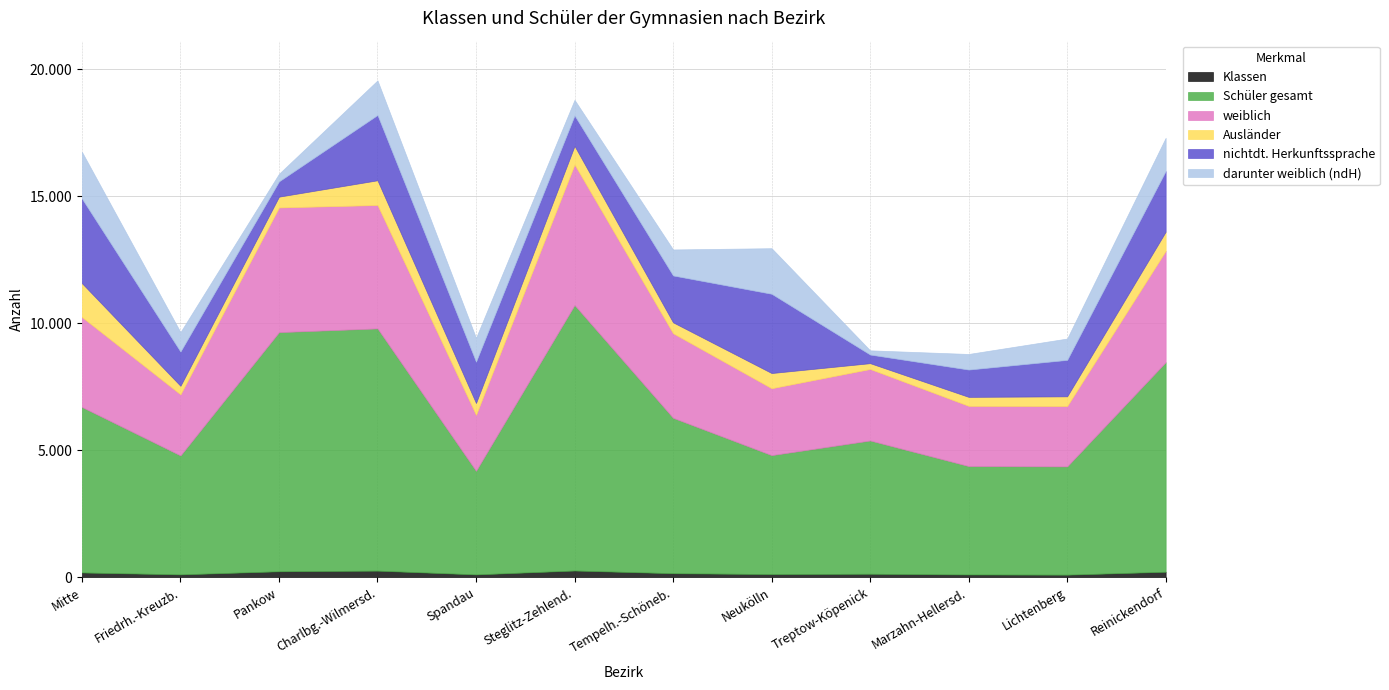

Reading right to left, transcribe all the data shown in this chart.

Klassen: Reinickendorf=214	Lichtenberg=99	Marzahn-Hellersd.=106	Treptow-Köpenick=134	Neukölln=122	Tempelh.-Schöneb.=156	Steglitz-Zehlend.=262	Spandau=109	Charlbg.-Wilmersd.=257	Pankow=232	Friedrh.-Kreuzb.=110	Mitte=185
Schüler gesamt: Reinickendorf=8254	Lichtenberg=4263	Marzahn-Hellersd.=4270	Treptow-Köpenick=5249	Neukölln=4684	Tempelh.-Schöneb.=6119	Steglitz-Zehlend.=10457	Spandau=4080	Charlbg.-Wilmersd.=9540	Pankow=9418	Friedrh.-Kreuzb.=4684	Mitte=6517
weiblich: Reinickendorf=4384	Lichtenberg=2379	Marzahn-Hellersd.=2371	Treptow-Köpenick=2816	Neukölln=2635	Tempelh.-Schöneb.=3331	Steglitz-Zehlend.=5535	Spandau=2205	Charlbg.-Wilmersd.=4860	Pankow=4911	Friedrh.-Kreuzb.=2407	Mitte=3544
Ausländer: Reinickendorf=754	Lichtenberg=381	Marzahn-Hellersd.=353	Treptow-Köpenick=229	Neukölln=598	Tempelh.-Schöneb.=430	Steglitz-Zehlend.=732	Spandau=466	Charlbg.-Wilmersd.=974	Pankow=425	Friedrh.-Kreuzb.=335	Mitte=1333
nichtdt. Herkunftssprache: Reinickendorf=2390	Lichtenberg=1435	Marzahn-Hellersd.=1076	Treptow-Köpenick=339	Neukölln=3122	Tempelh.-Schöneb.=1846	Steglitz-Zehlend.=1199	Spandau=1627	Charlbg.-Wilmersd.=2571	Pankow=602	Friedrh.-Kreuzb.=1350	Mitte=3332
darunter weiblich (ndH): Reinickendorf=1307	Lichtenberg=841	Marzahn-Hellersd.=614	Treptow-Köpenick=166	Neukölln=1795	Tempelh.-Schöneb.=1024	Steglitz-Zehlend.=614	Spandau=937	Charlbg.-Wilmersd.=1362	Pankow=298	Friedrh.-Kreuzb.=765	Mitte=1840